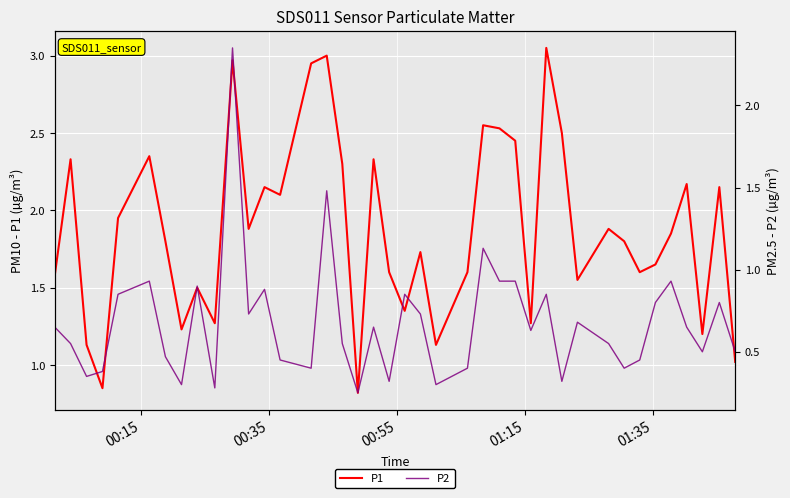

In P1, how many points are lower than both neighbors (excluding endpoints)?

12